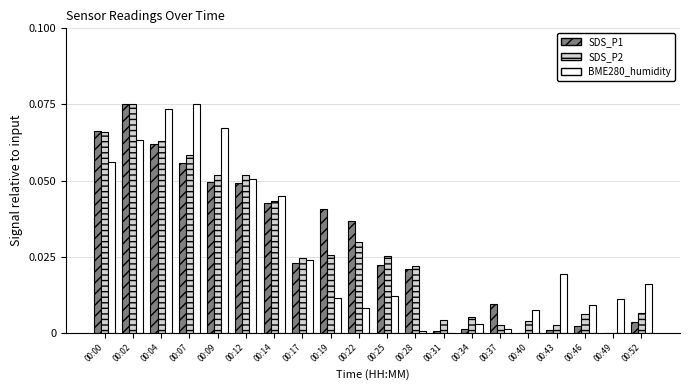

Is the value of SDS_P2 at 00:34 greater than the value of SDS_P1 at 00:31?

Yes